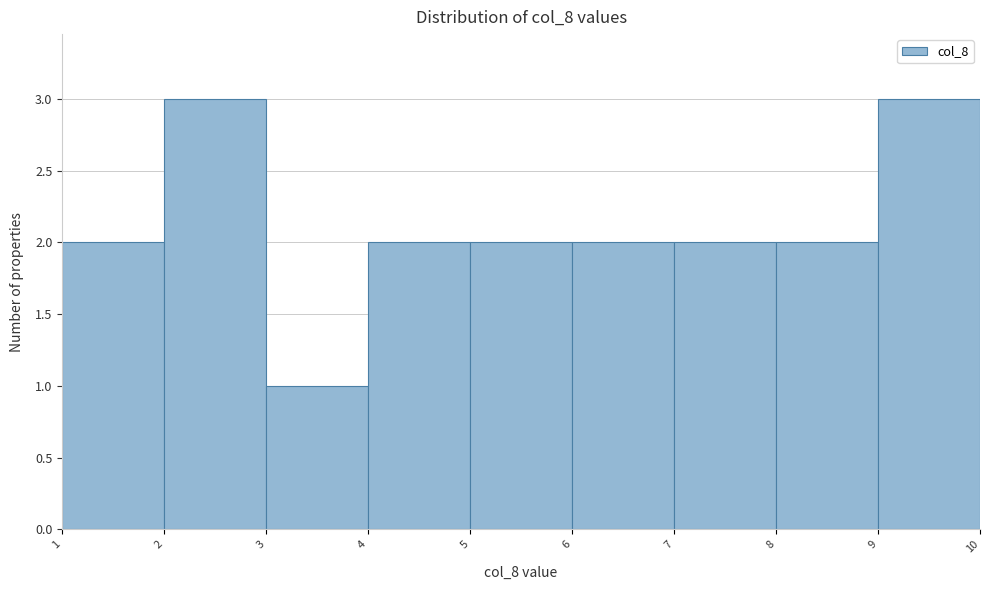

Reading left to right, list every bar in this chart as the range it spans on the x-axis followed by its height. The values are not printed on the chart, so give them approximately, as read against the axis.

1 to 2: 2
2 to 3: 3
3 to 4: 1
4 to 5: 2
5 to 6: 2
6 to 7: 2
7 to 8: 2
8 to 9: 2
9 to 10: 3